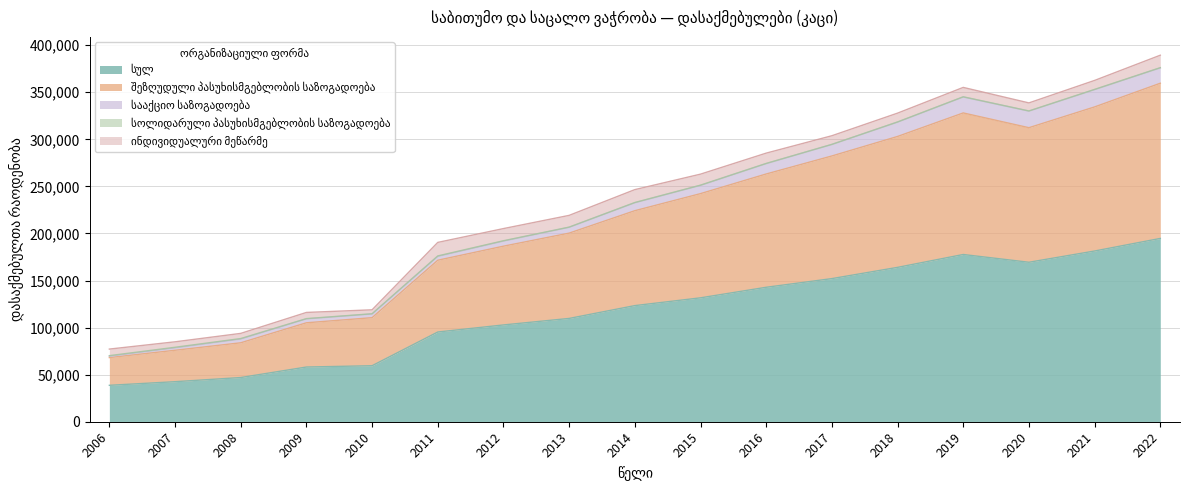

Reading left to right, list all the values displayed in this chart.

სულ: 38699	42537	46950	58113	59501	95322	102826	109741	123359	131623	142836	152046	163983	177664	169414	181363	194726
შეზღუდული პასუხისმგებლობის საზოგადოება: 29437	33386	36909	47001	51048	76248	83670	90619	100822	110698	120354	130281	139066	150379	142952	153070	164871
სააქციო საზოგადოება: 1395	2491	3948	4127	3897	4022	5364	6159	8429	8721	10964	12219	15201	16946	17625	18331	16303
სოლიდარული პასუხისმგებლობის საზოგადოება: 662	685	555	300	265	548	414	238	278	301	255	108	233	199	160	295	239
ინდივიდუალური მეწარმე: 6980	5797	5481	6555	4189	14359	12915	12459	13685	11675	10941	9169	9347	9982	8549	9524	13228